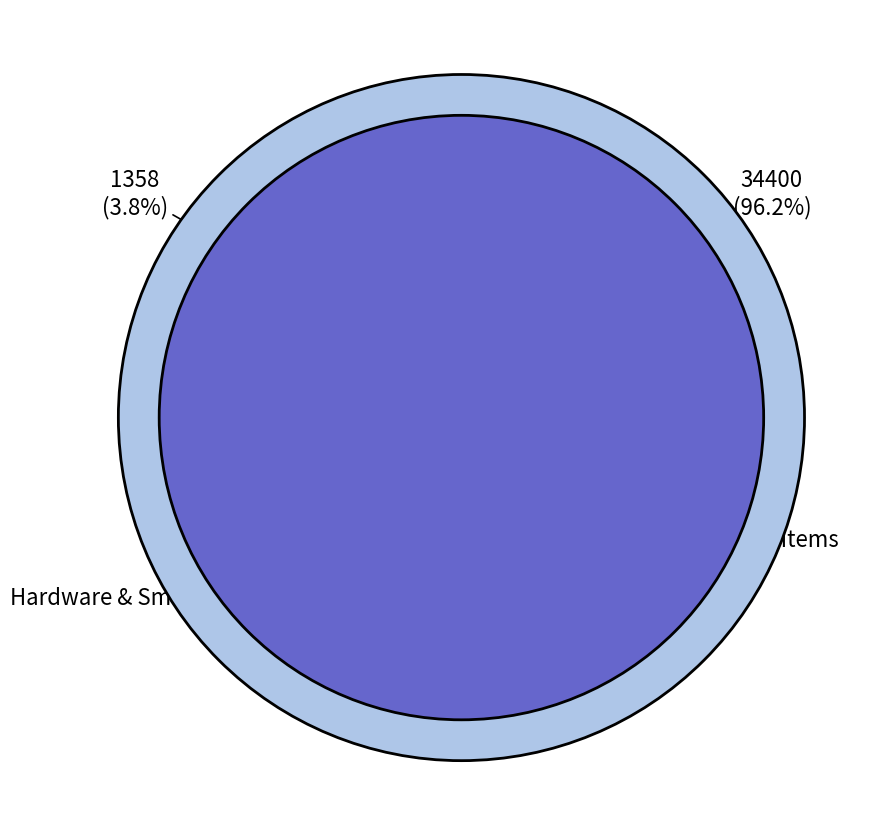

How much of the chart is everything except Auger 1/2 Inch 2 Inch?

99.6%